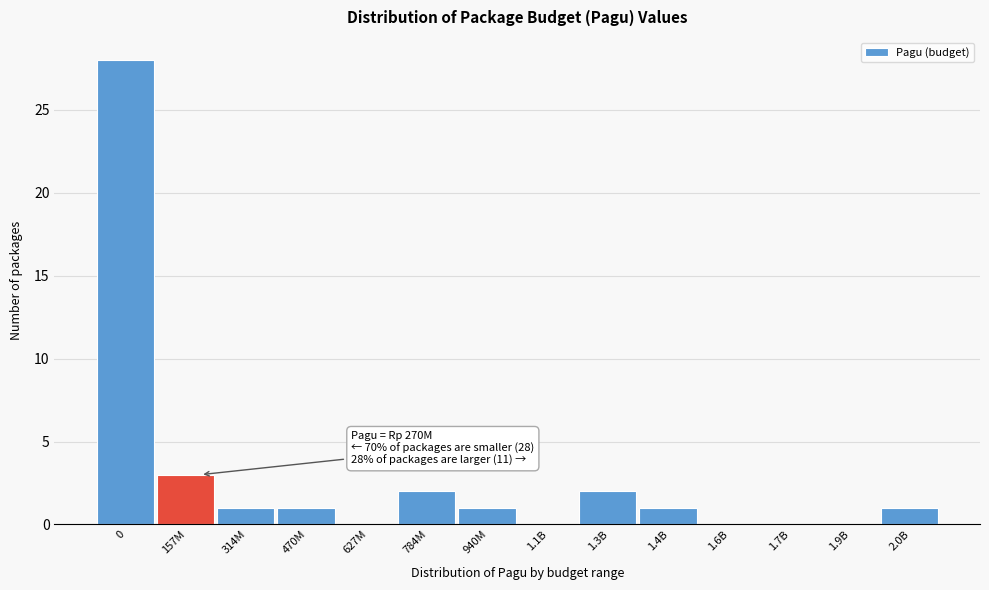

Reading left to right, what are all the values shown in this chart?

0=28	157M=3	314M=1	470M=1	627M=0	784M=2	940M=1	1.1B=0	1.3B=2	1.4B=1	1.6B=0	1.7B=0	1.9B=0	2.0B=1